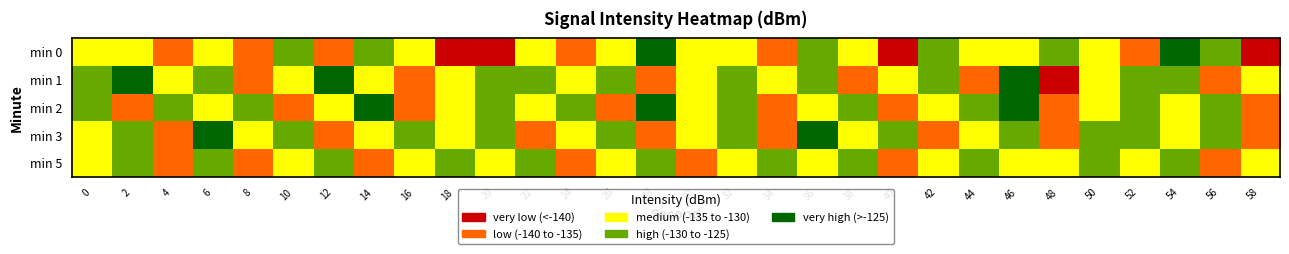

List the series in order of their peak value, lowest first.

min 5, min 3, min 2, min 1, min 0